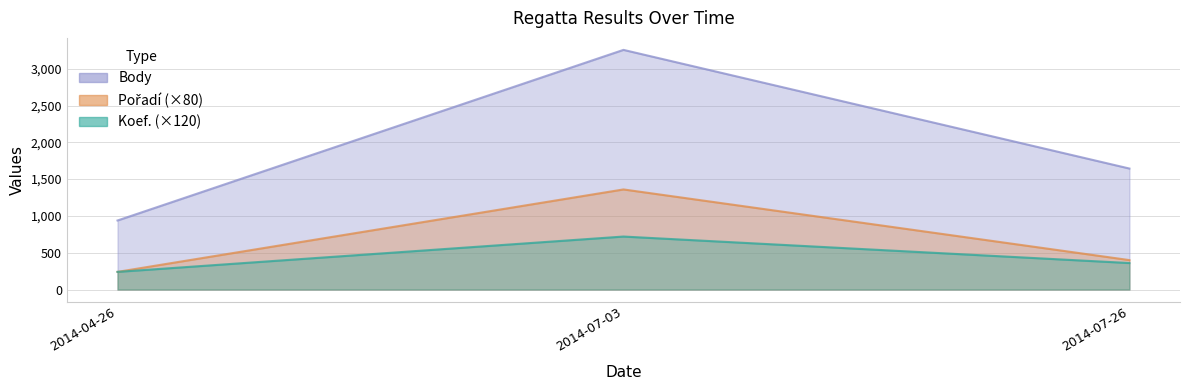

Between 2014-04-26 and 2014-07-03, which series saw the biggest shift?

Body